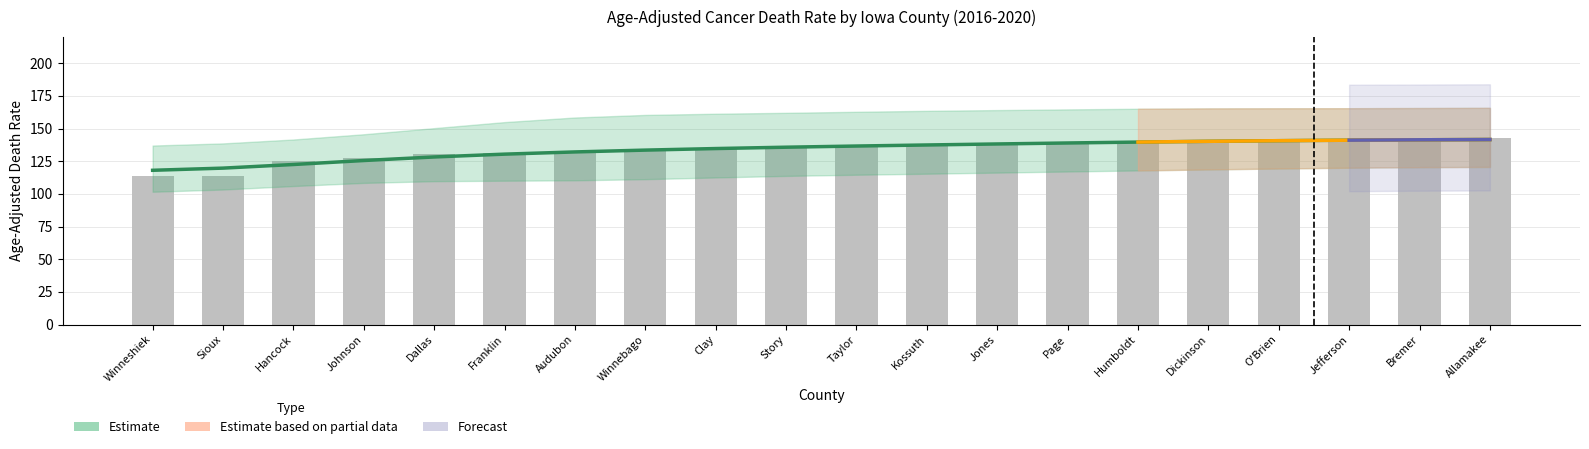

Does the chart contain stacked bars?

No